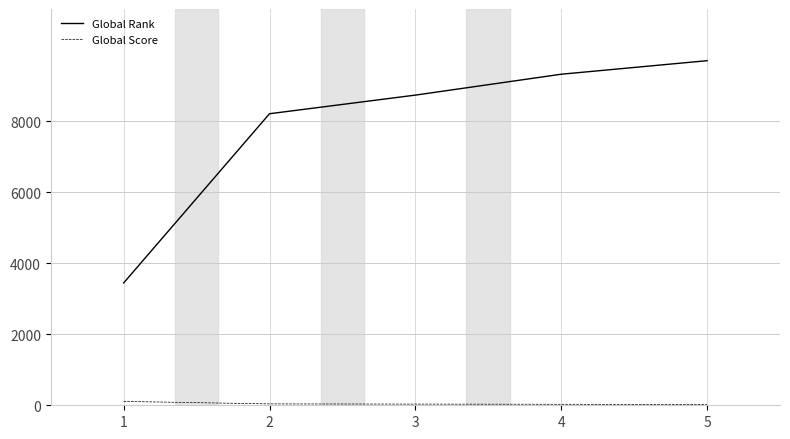

What is the difference between the second highest and minimum values in the Global Rank series?

5875